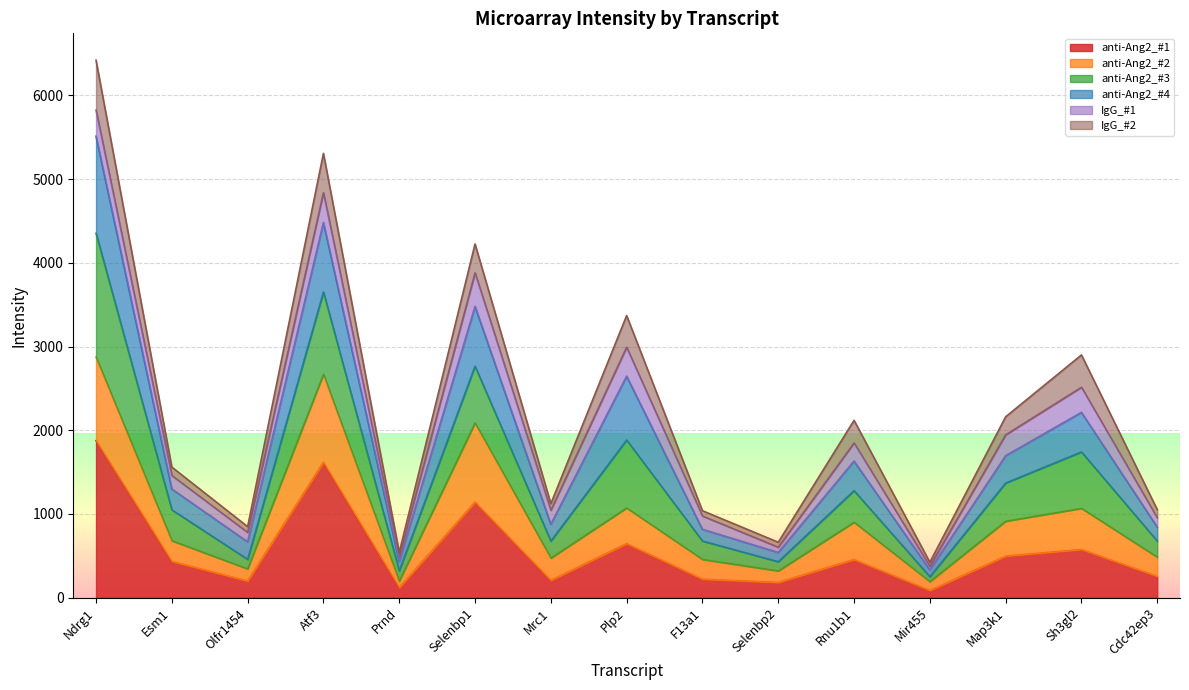

What are all the series names shown in the legend?

anti-Ang2_#1, anti-Ang2_#2, anti-Ang2_#3, anti-Ang2_#4, IgG_#1, IgG_#2